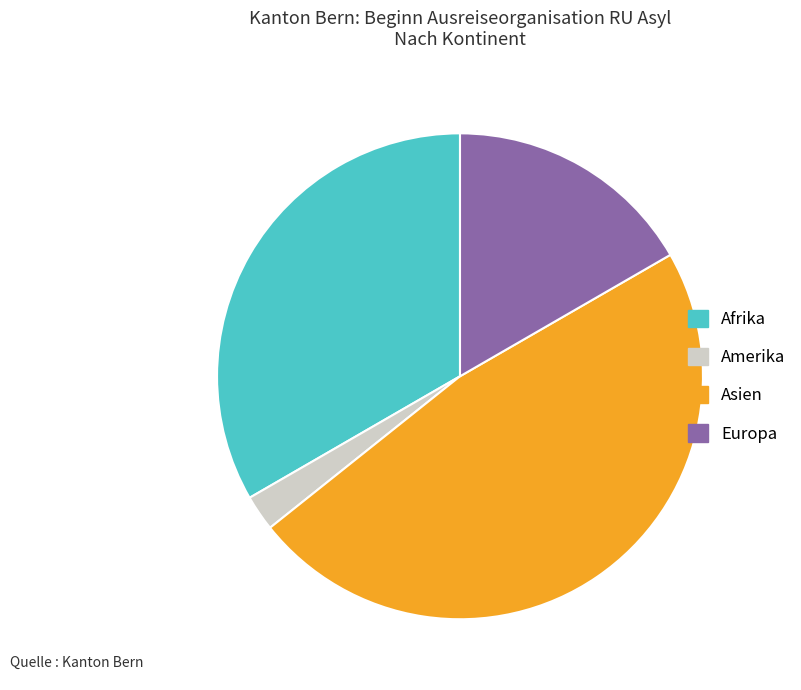

Between Amerika and Afrika, which is larger?

Afrika